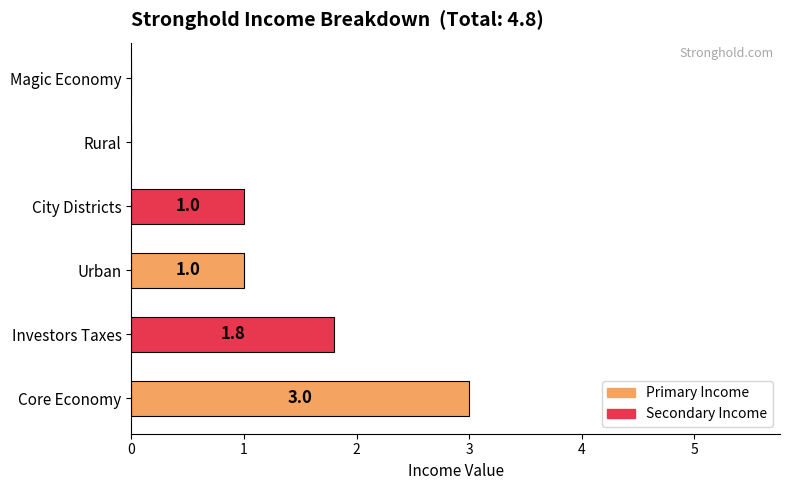

What is the sum of the values at Core Economy and City Districts?

4.0